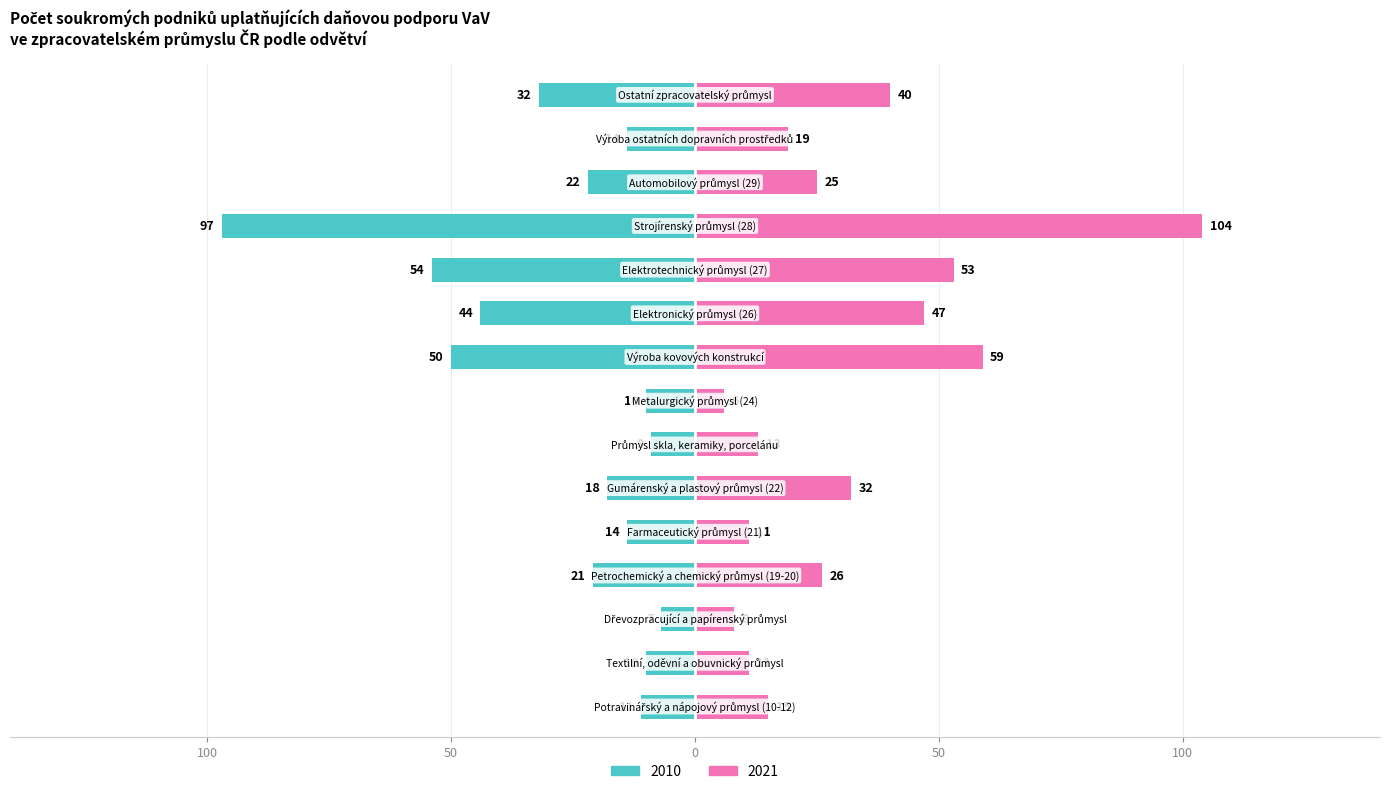

Rank the series by their average value, from lowest to highest.

2010, 2021